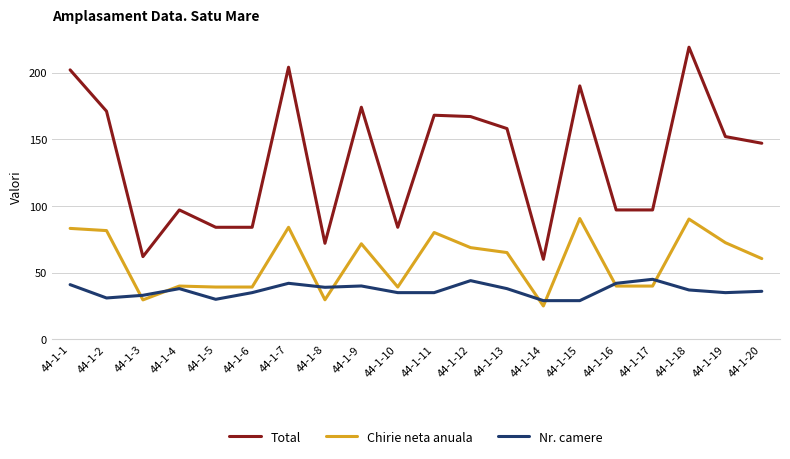

What is the maximum value for Chirie neta anuala?

90.6